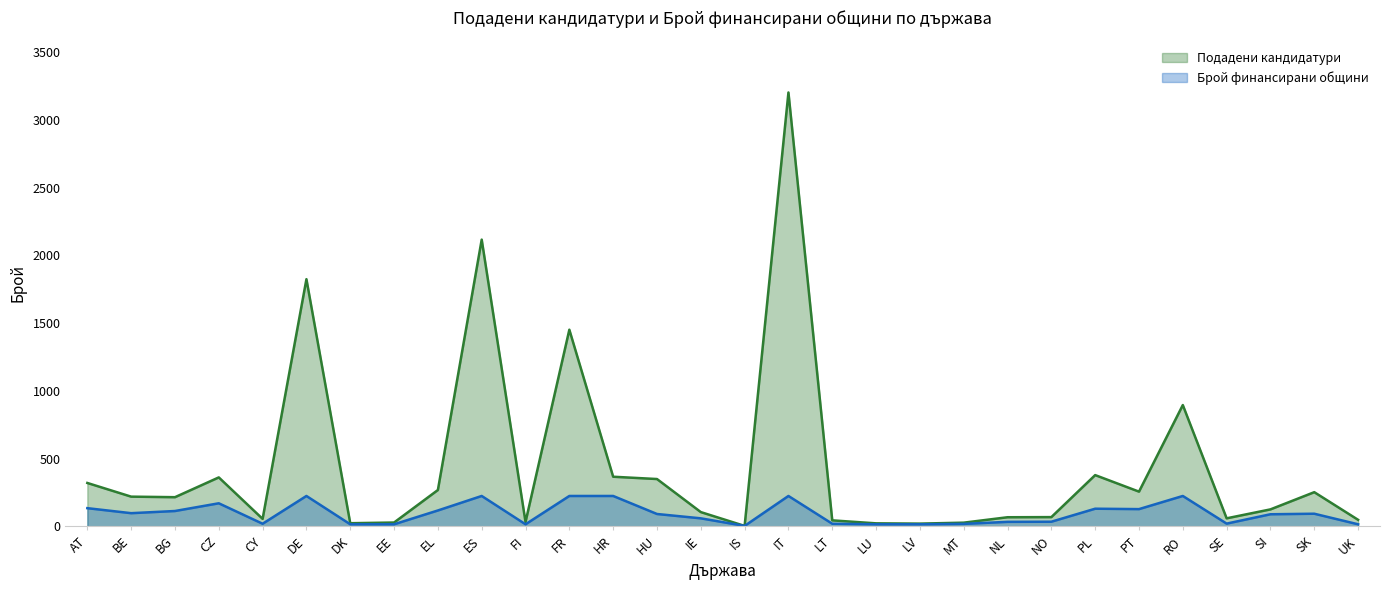

What is the highest value of the Брой финансирани общини series?

224